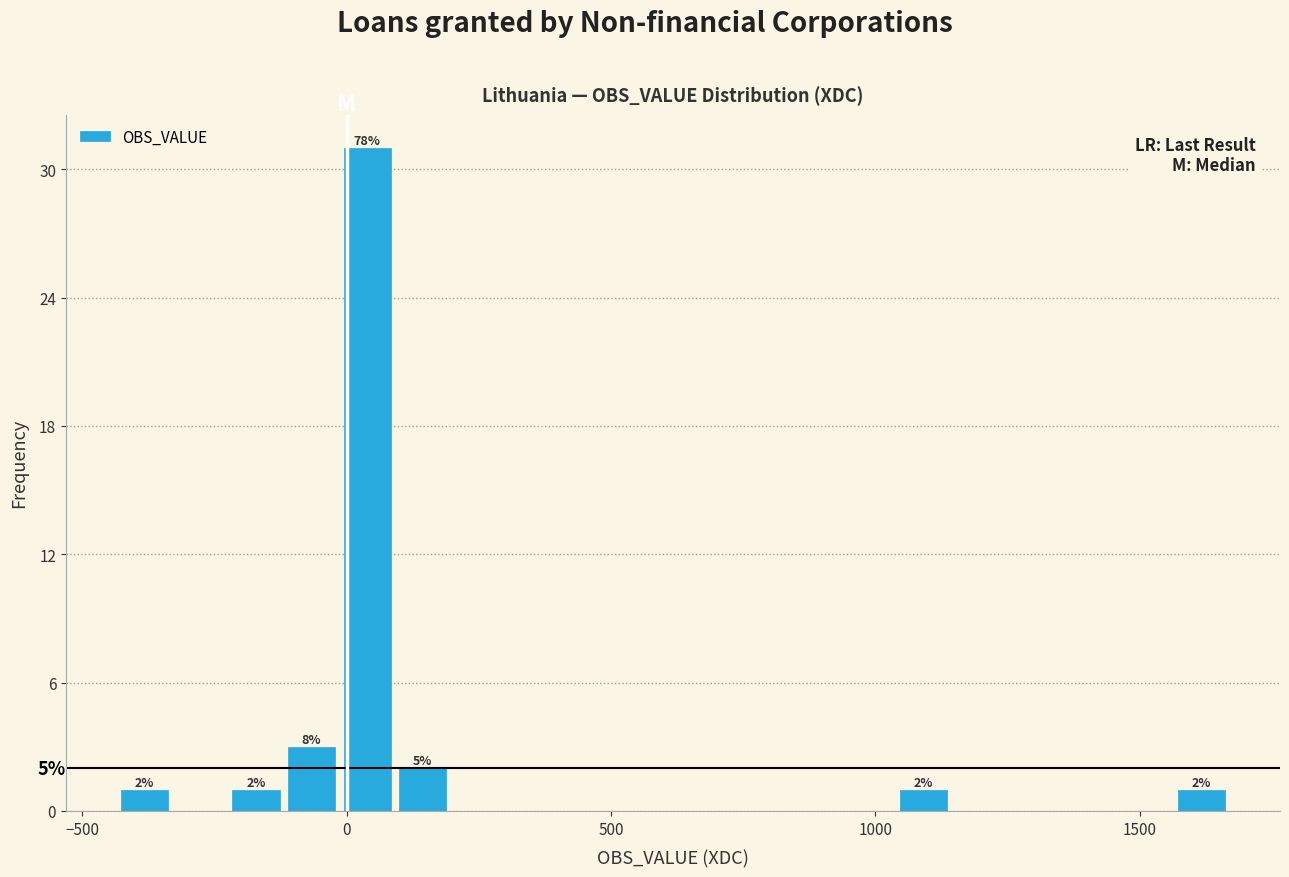

Around what value on the x-axis is the tallest bar? Give the approximate position of its centre, as read against the axis.

50